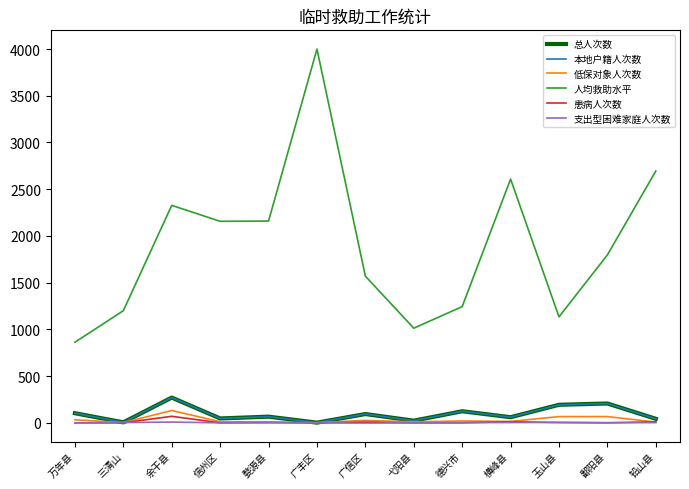

Which series has the widest spread of values?

人均救助水平